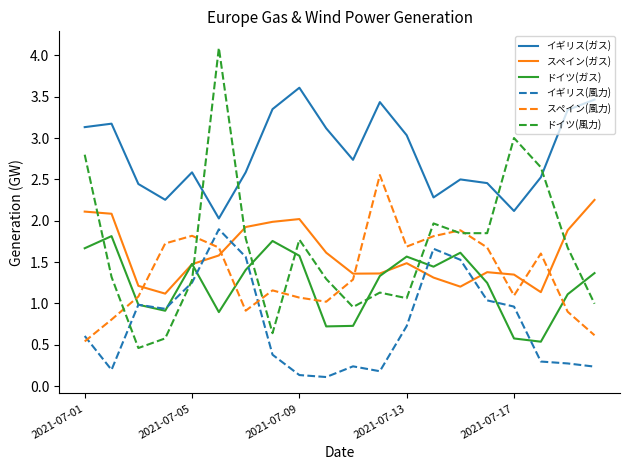

True or false: イギリス(ガス) and スペイン(ガス) cross at least once.

False